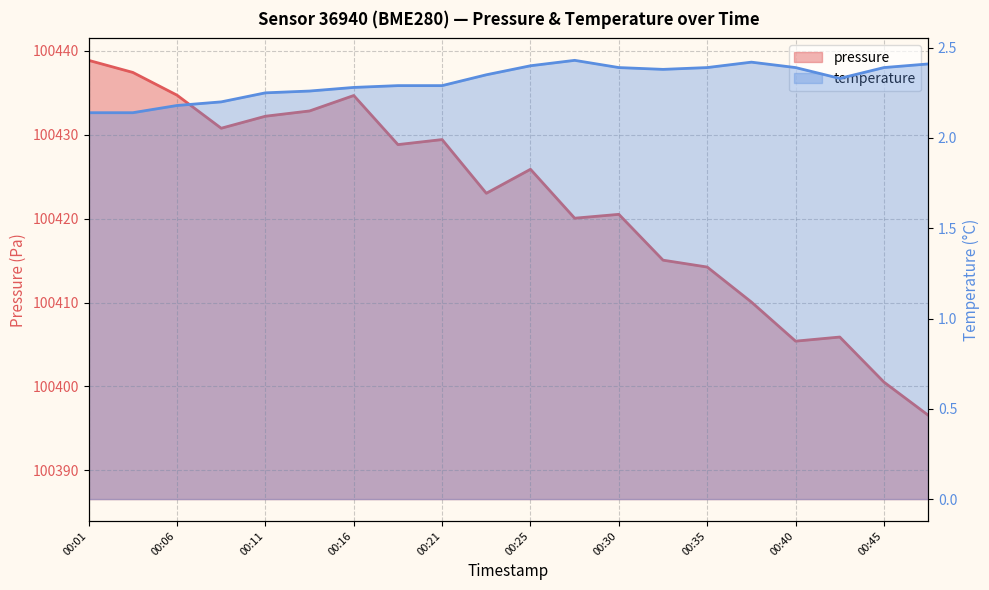

Which label corresponds to the smallest value in the chart?

00:01